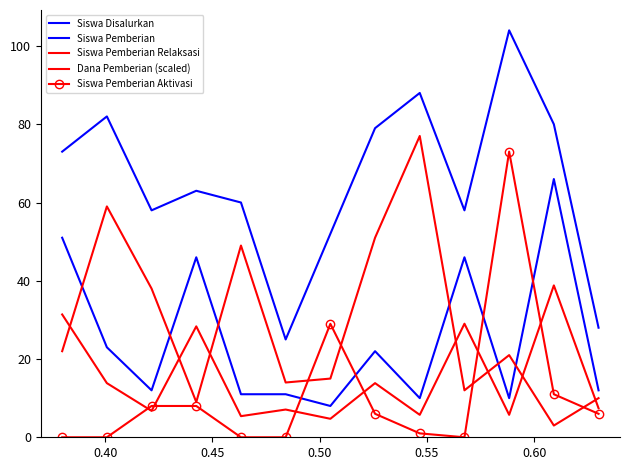

At how many categories does at least one series exceed 29?

11